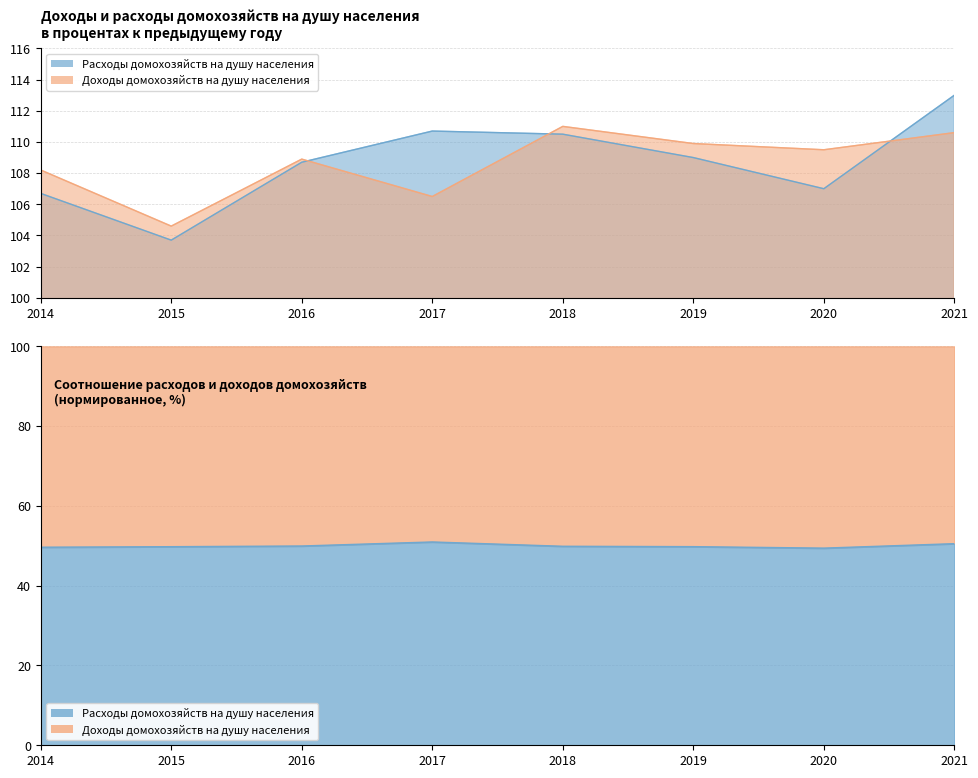

What is the sum of the Расходы домохозяйств на душу населения values at 2015 and 2016?

212.4